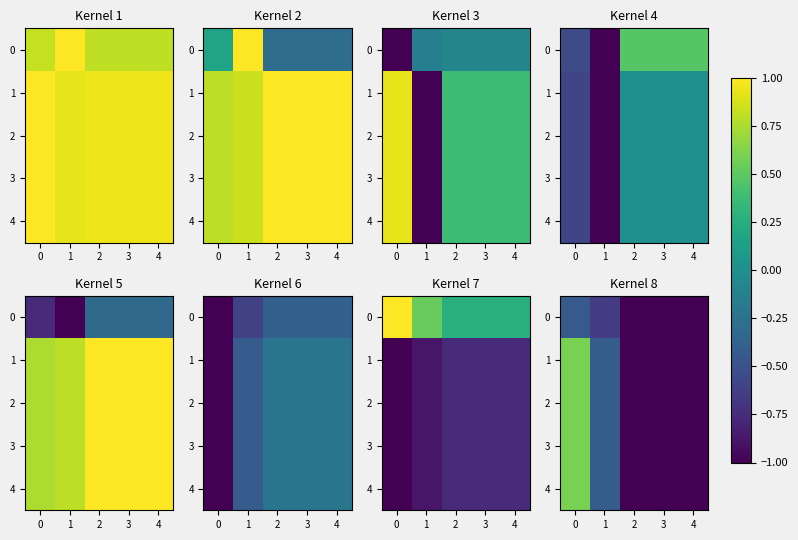

What is the minimum value shown in the chart?

-1.0